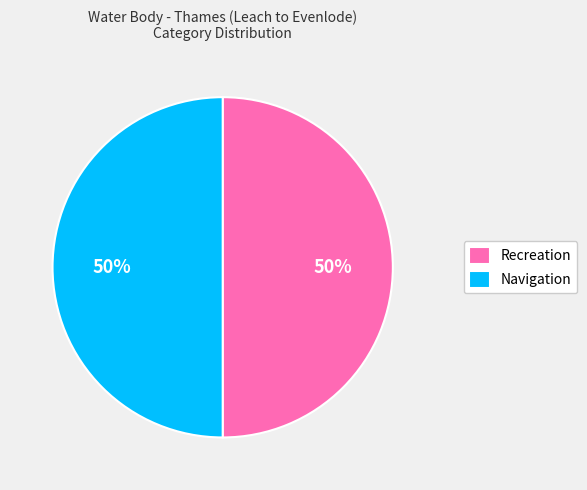

What percentage is the Recreation slice, to the nearest percent?

50%